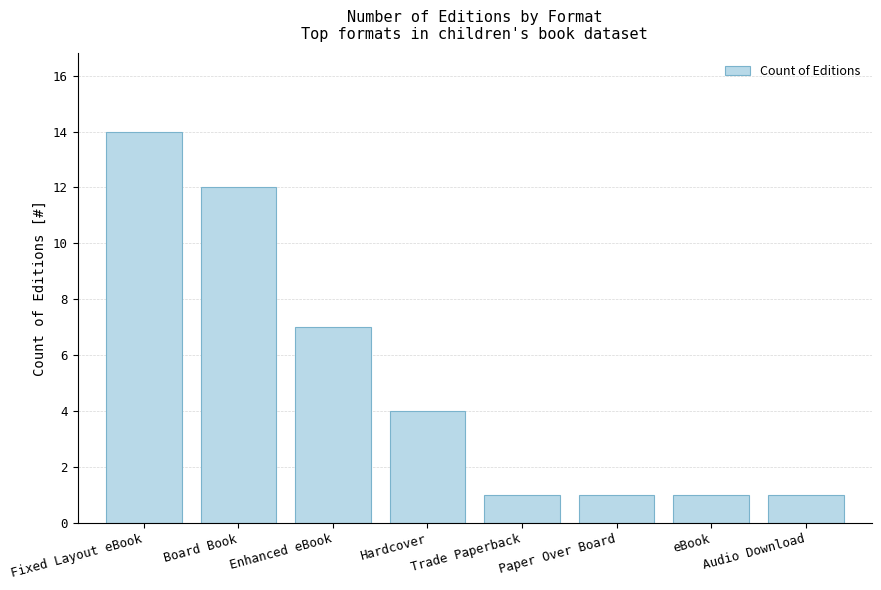

Approximately how many times larger is the value at Fixed Layout eBook compared to Hardcover?

3.5